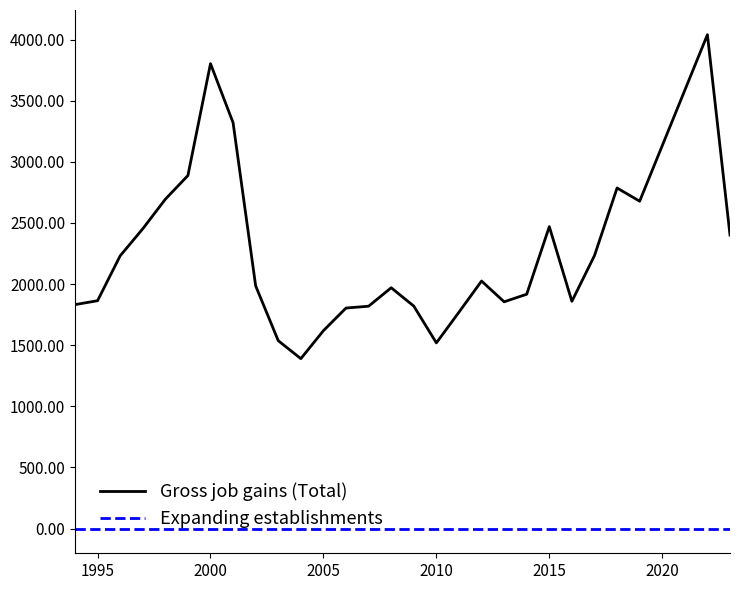

Which series has the largest range (max minus min)?

Gross job gains (Total)